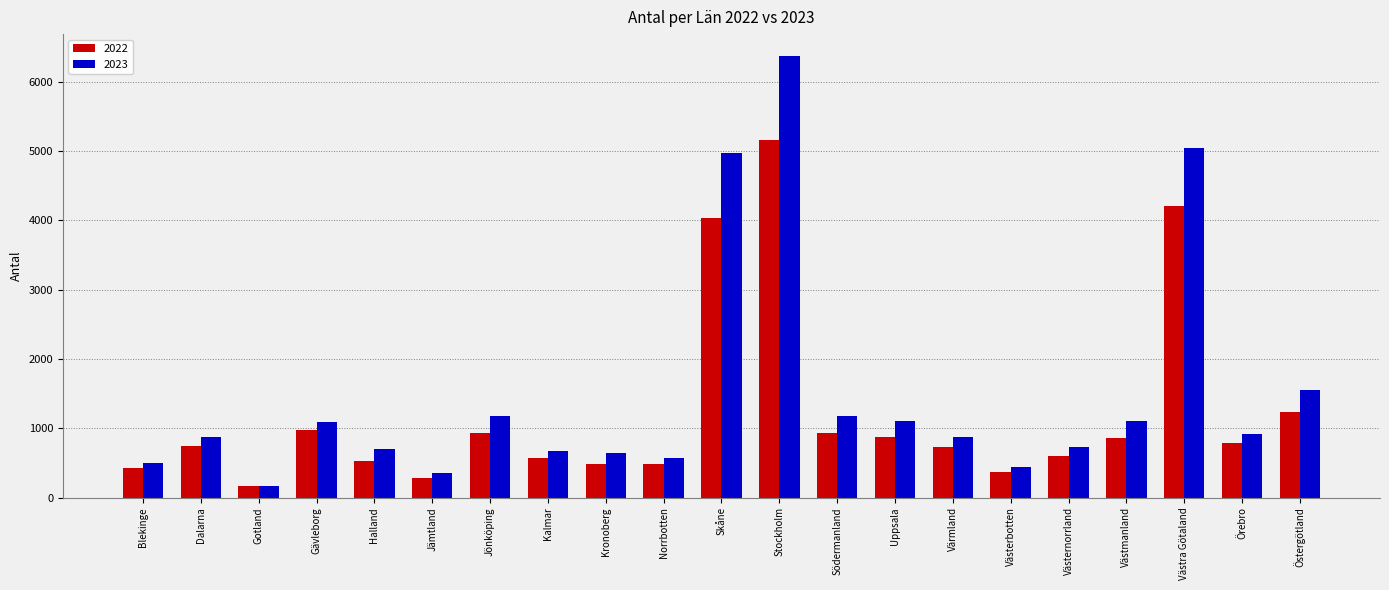

Is it true that 2023 equals 873 at Värmland?

True